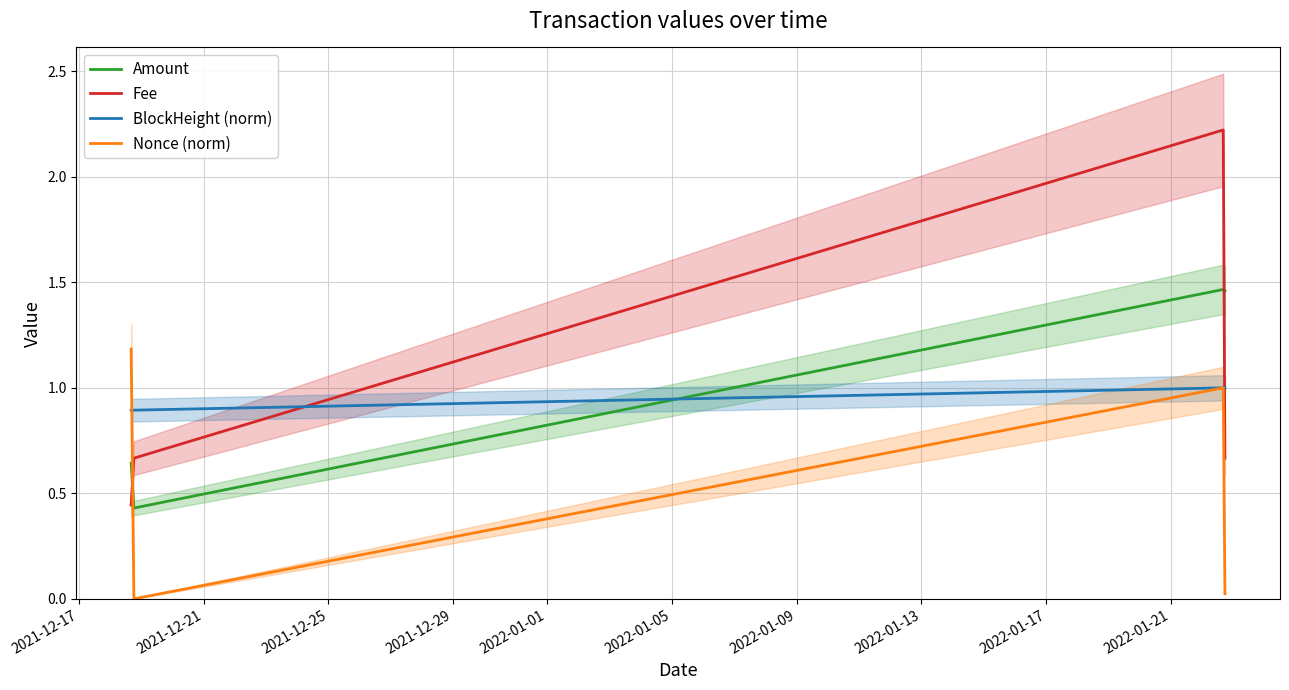

Which series ends up on top after the final intersection of Fee and Amount?

Amount